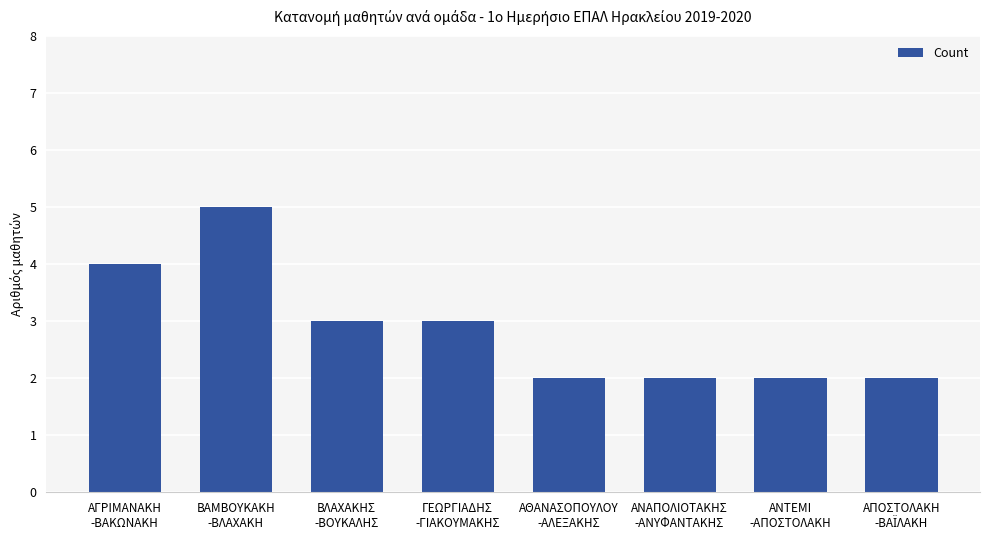

The chart shows a value of 4 at ΓΕΩΡΓΙΑΔΗΣ
-ΓΙΑΚΟΥΜΑΚΗΣ. True or false?

False